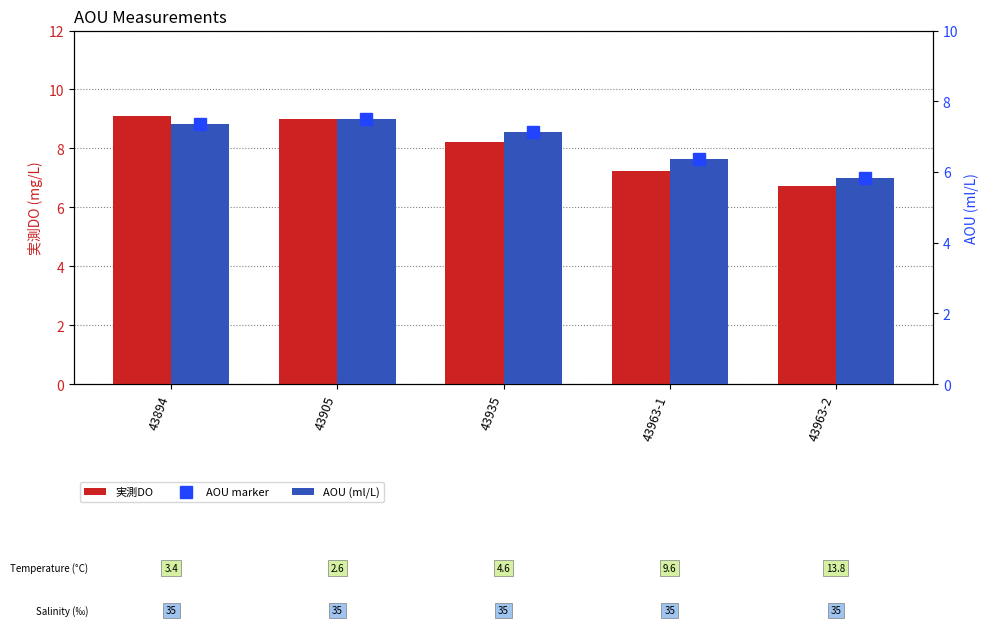

Which series has the widest spread of values?

実測DO